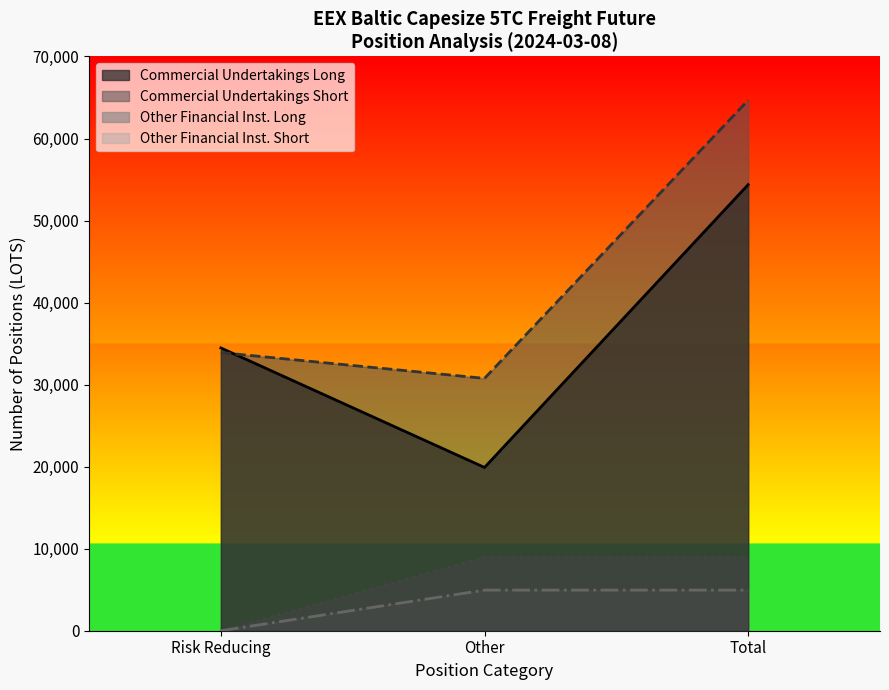

What are all the series names shown in the legend?

Commercial Undertakings Long, Commercial Undertakings Short, Other Financial Inst. Long, Other Financial Inst. Short